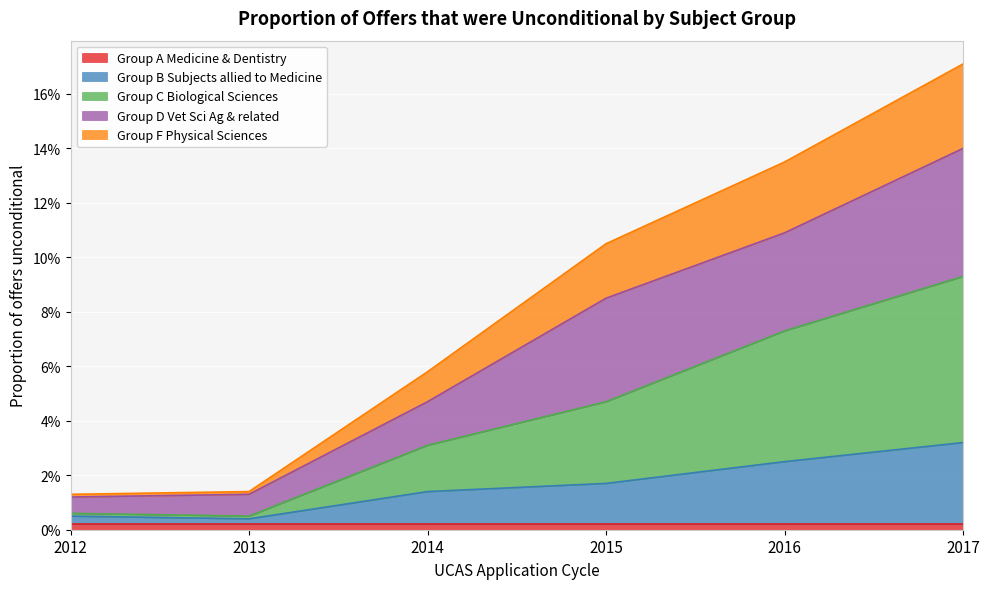

The Group F Physical Sciences series shows 0.0 at 2013. True or false?

False